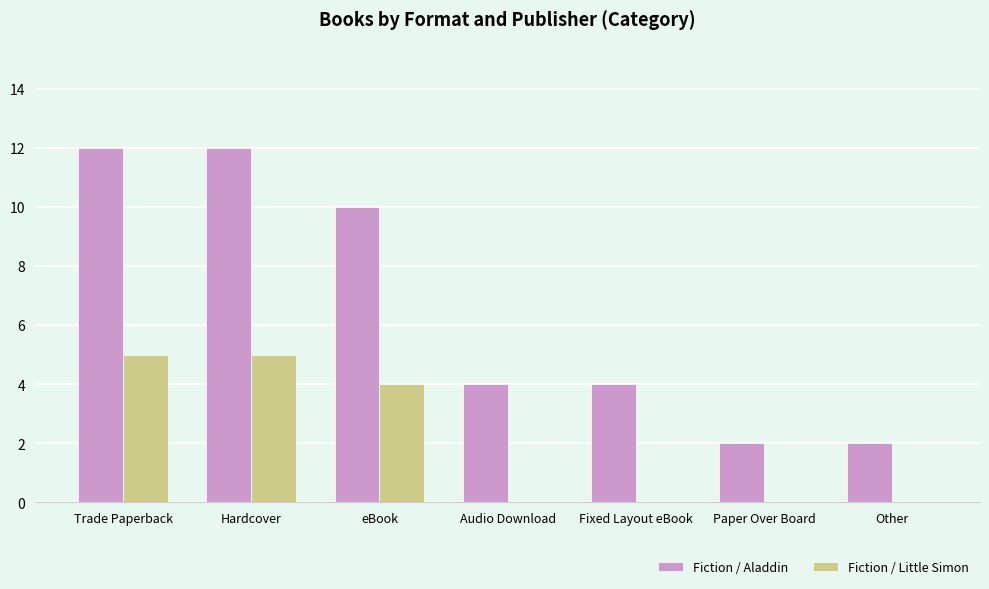

How many series are shown in this chart?

2